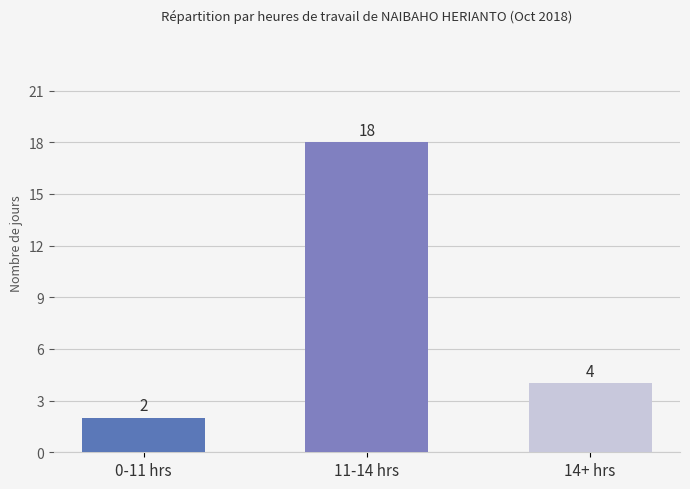

What is the change in value from 0-11 hrs to 14+ hrs?

+2